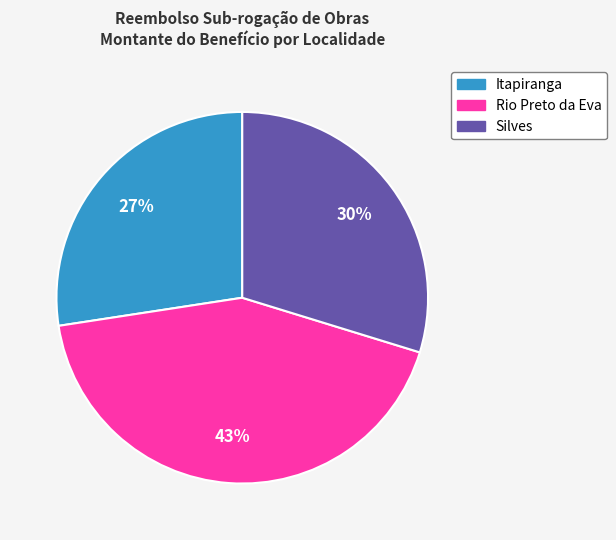

To the nearest percent, what percentage of the pie is Itapiranga?

27%